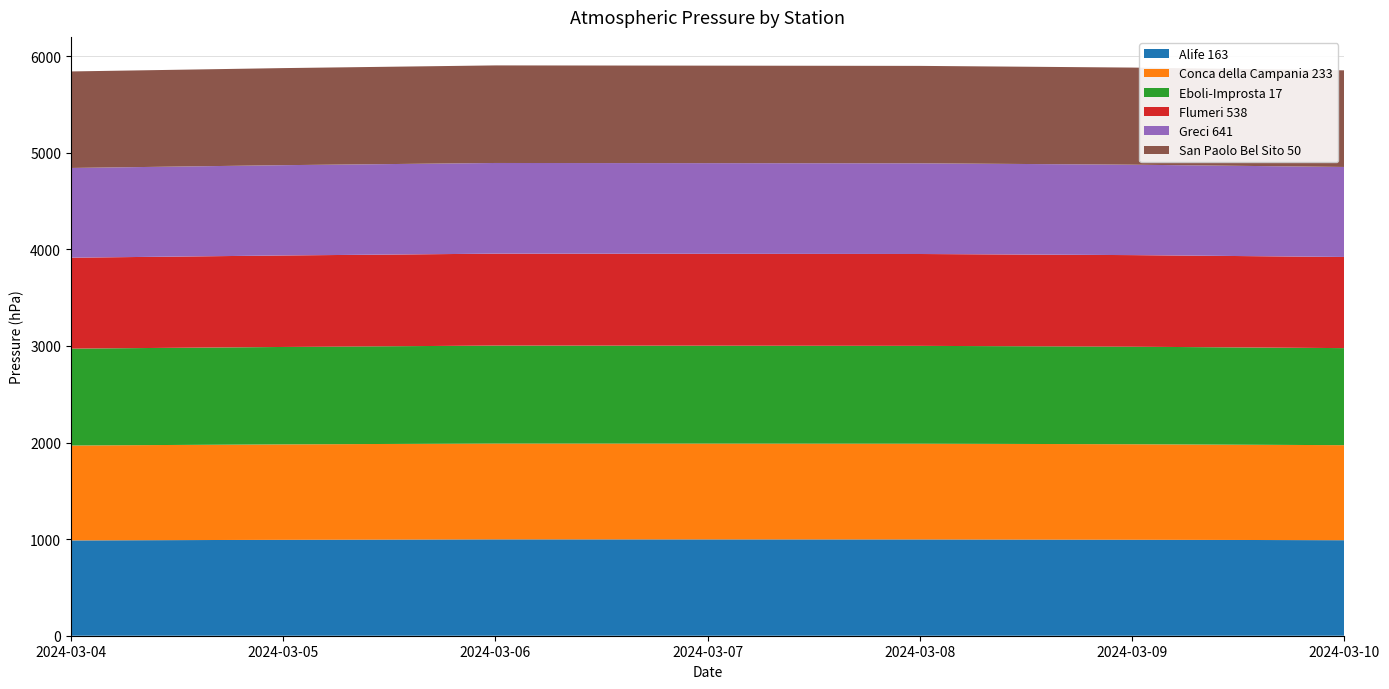

Reading left to right, extract all data points from this chart.

Alife 163: 986.9	992.8	997.4	997.1	996.7	993.7	988.9
Conca della Campania 233: 982.2	988.0	992.3	992.2	991.4	988.6	983.7
Eboli-Improsta 17: 1003.2	1008.5	1014.0	1013.2	1012.6	1009.7	1004.8
Flumeri 538: 941.2	947.2	951.6	951.2	951.0	948.2	943.6
Greci 641: 928.9	934.8	938.7	938.6	938.8	936.1	931.7
San Paolo Bel Sito 50: 999.2	1004.9	1010.1	1009.3	1008.6	1005.4	1000.3